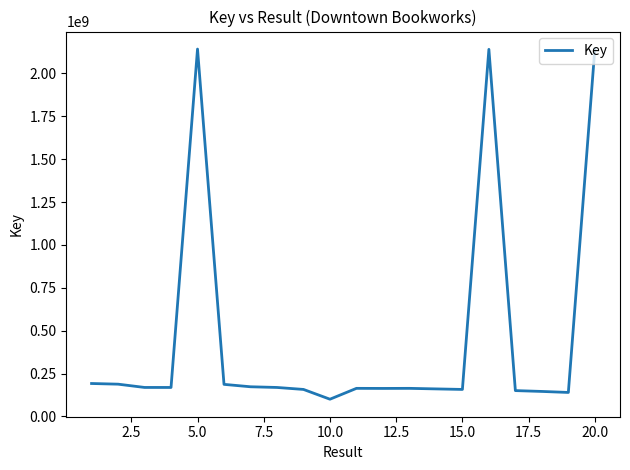

What is the maximum value shown in the chart?

2142246040